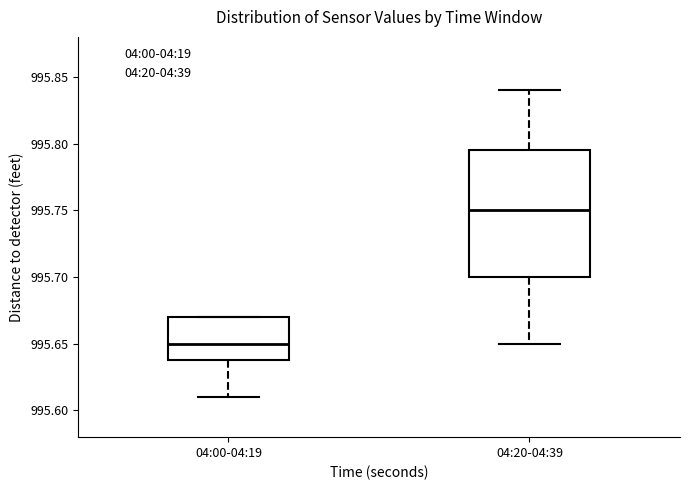

Where is the upper edge of the box for 04:00-04:19 on the y-axis? The values are not printed on the chart, so give them approximately, as read against the axis.

995.670